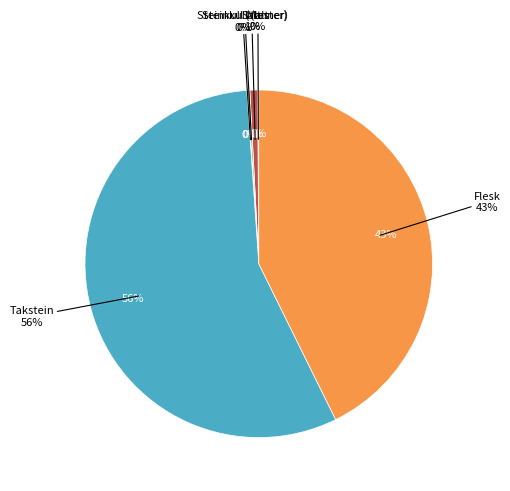

Which has a higher value, Steinkull (tønner) or Malt?

Malt